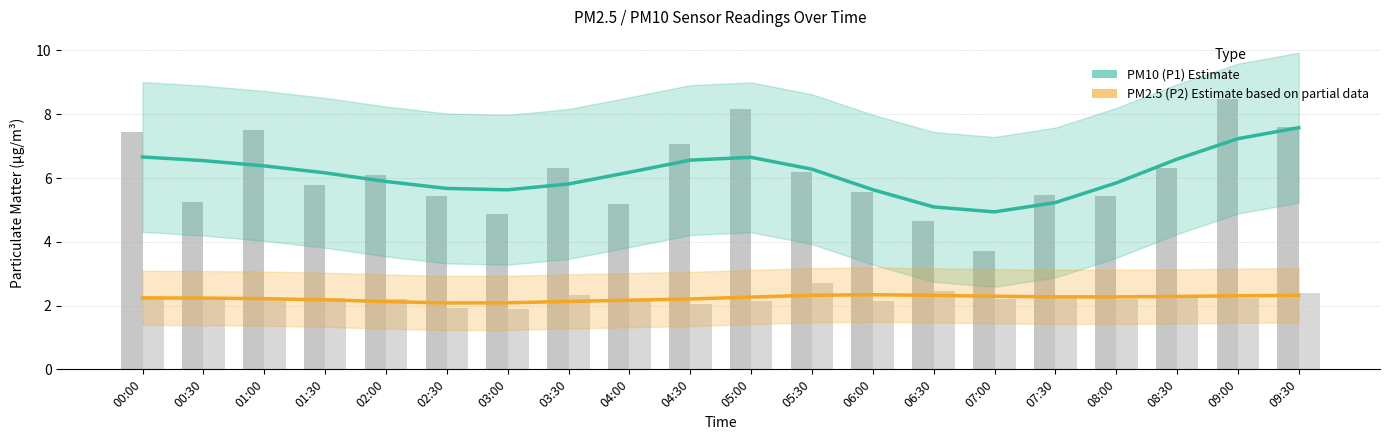

List the series in order of their peak value, highest first.

PM10 (P1) Estimate, PM2.5 (P2) Estimate